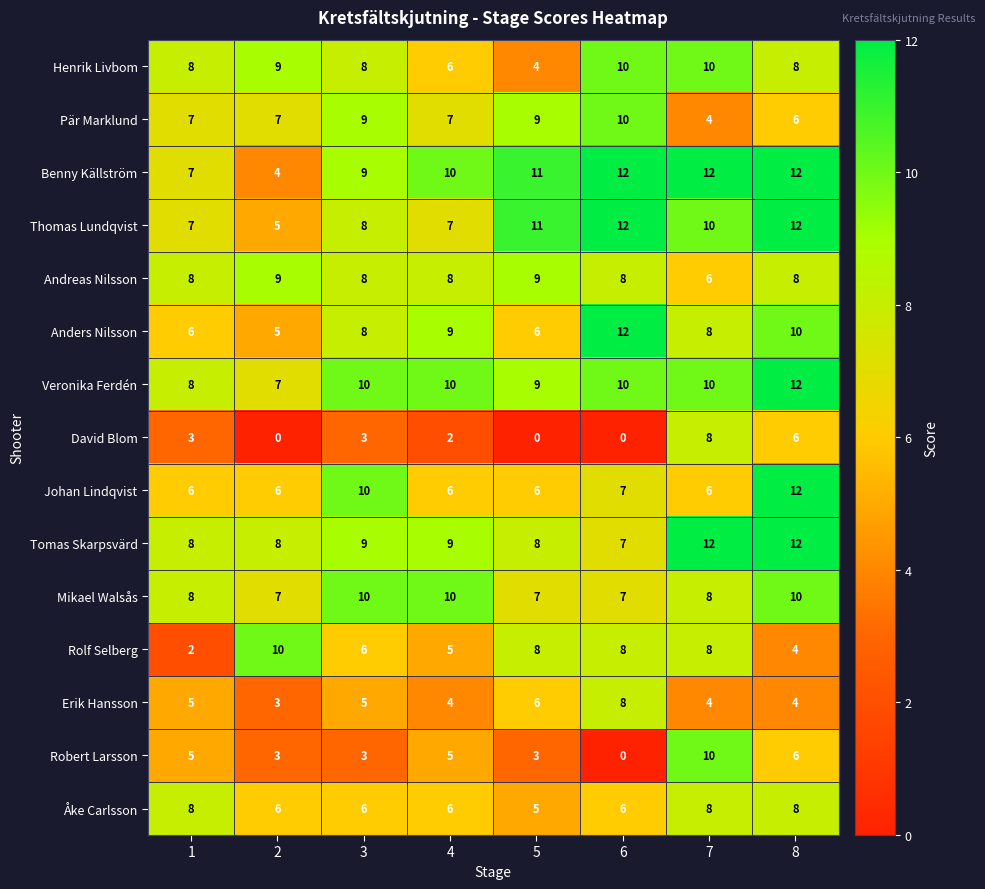

The value of Erik Hansson at 8 is 4. True or false?

True